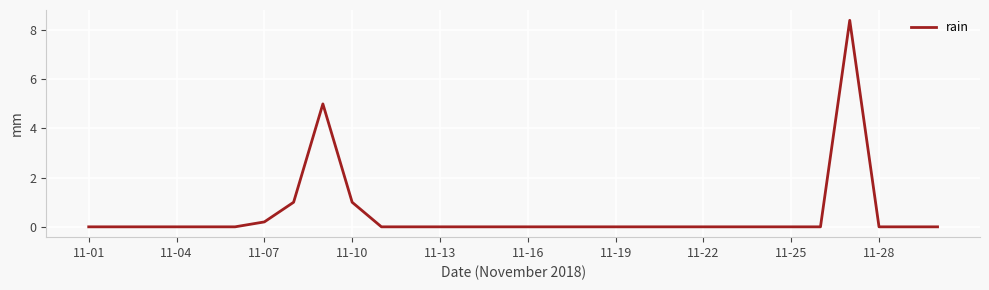

What is the greatest value displayed?

8.4